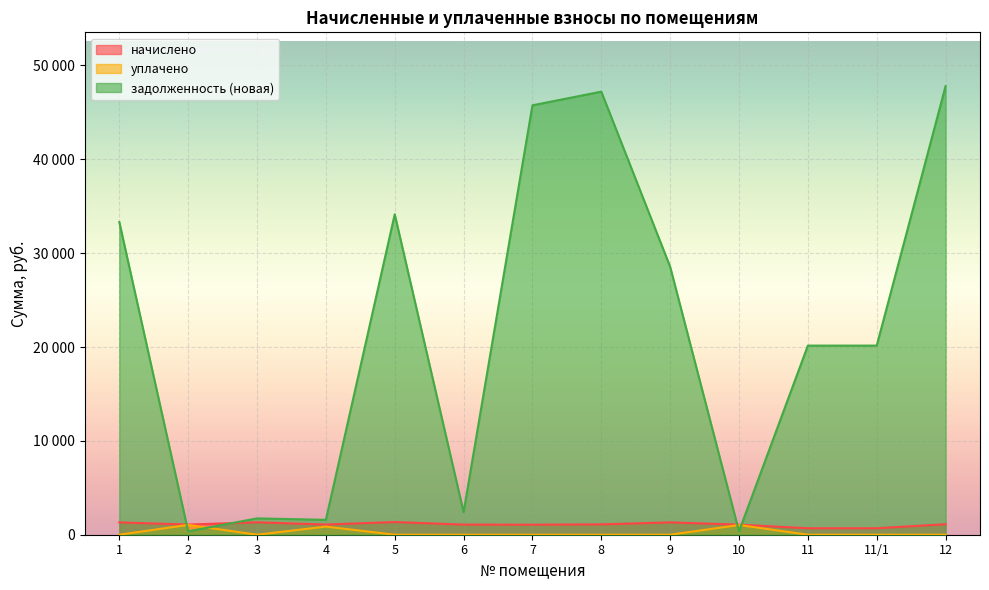

Where is the first local minimum for начислено?

2